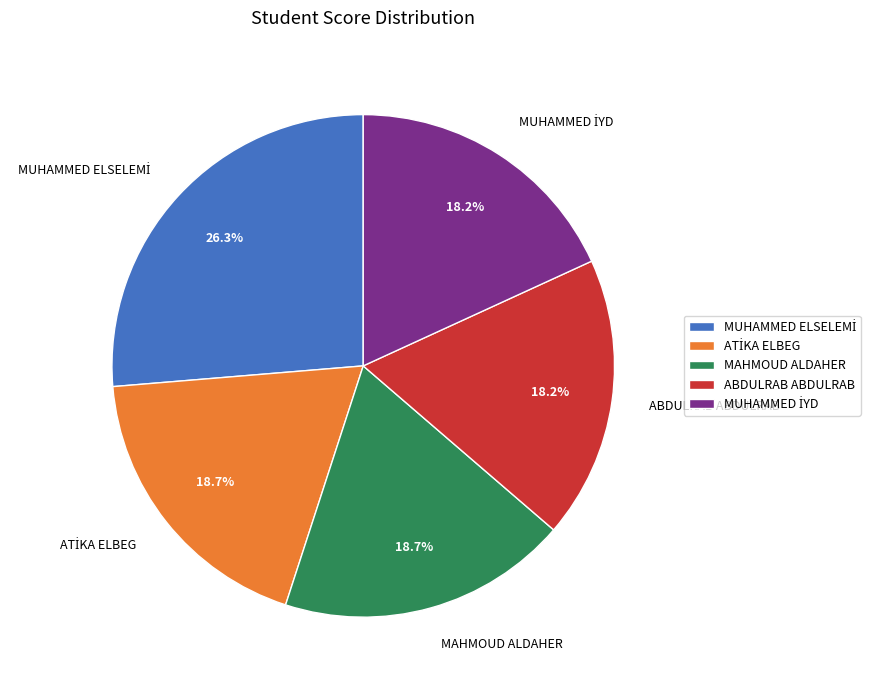

Does any single category account for the majority?

No